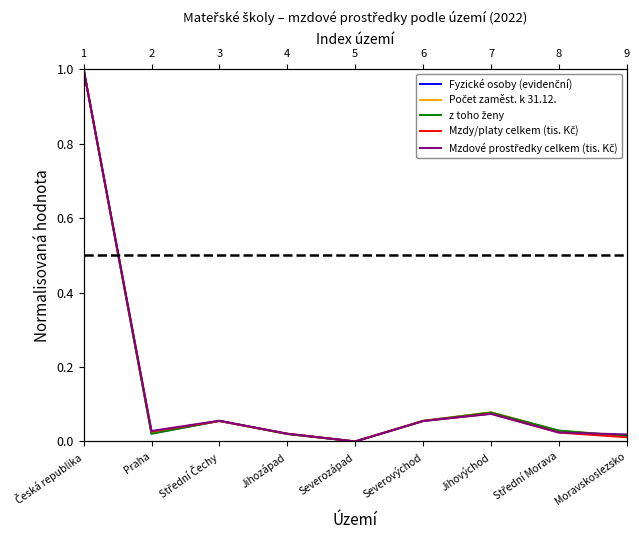

How many lines are shown in the chart?

5